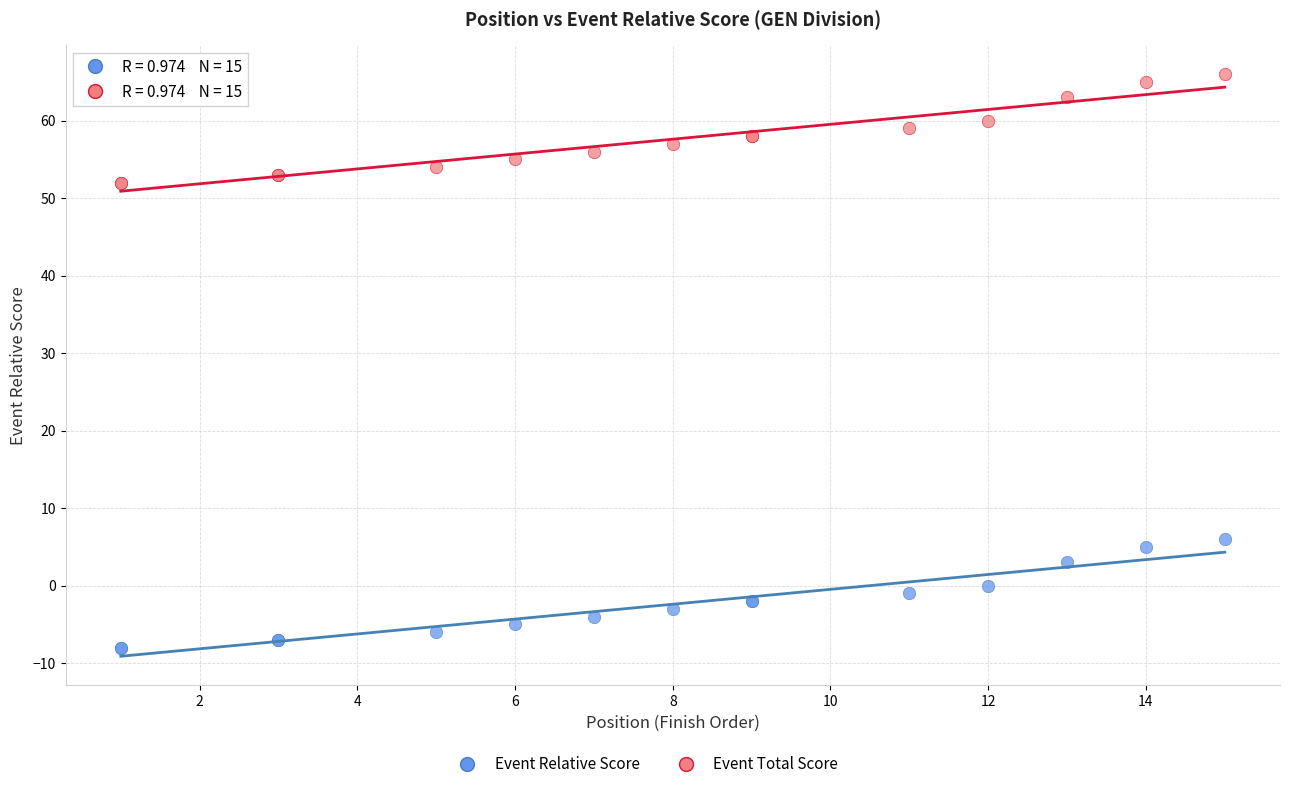

Which series contains the highest Y value?

Event Total Score